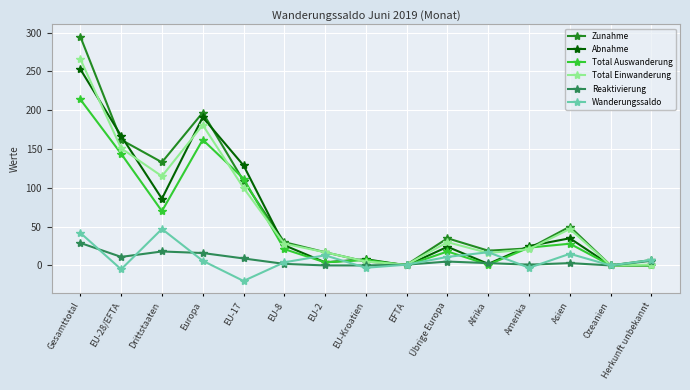

What are all the series names shown in the legend?

Zunahme, Abnahme, Total Auswanderung, Total Einwanderung, Reaktivierung, Wanderungssaldo